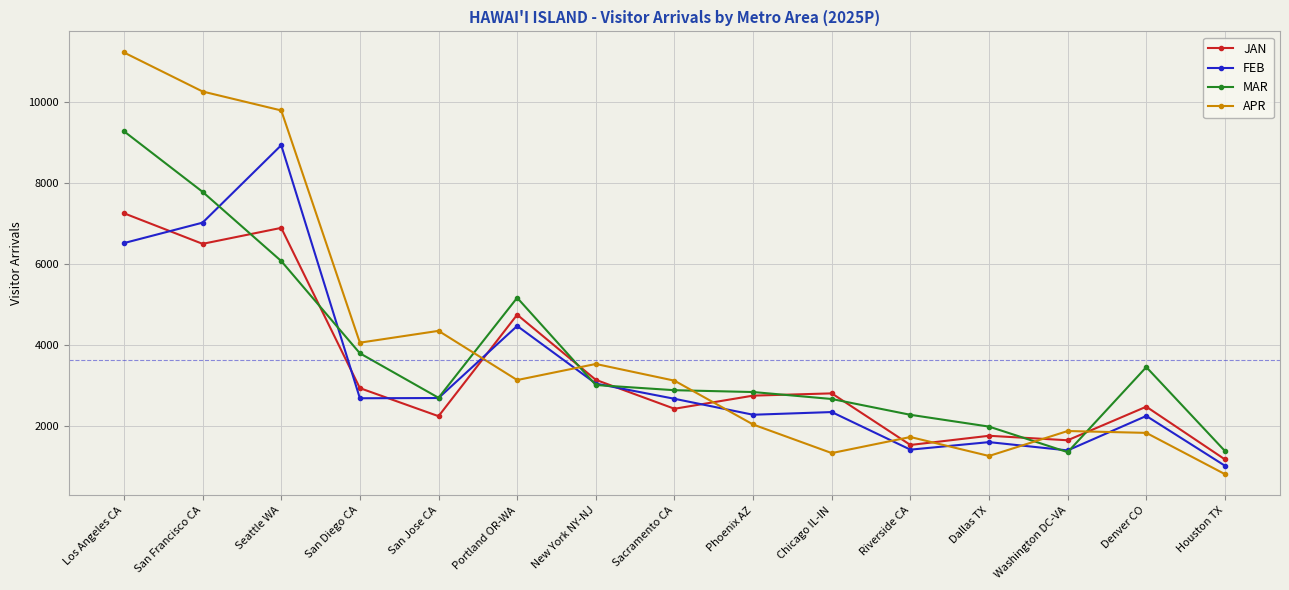

Where is FEB nearest to the value 4984?

Portland OR-WA